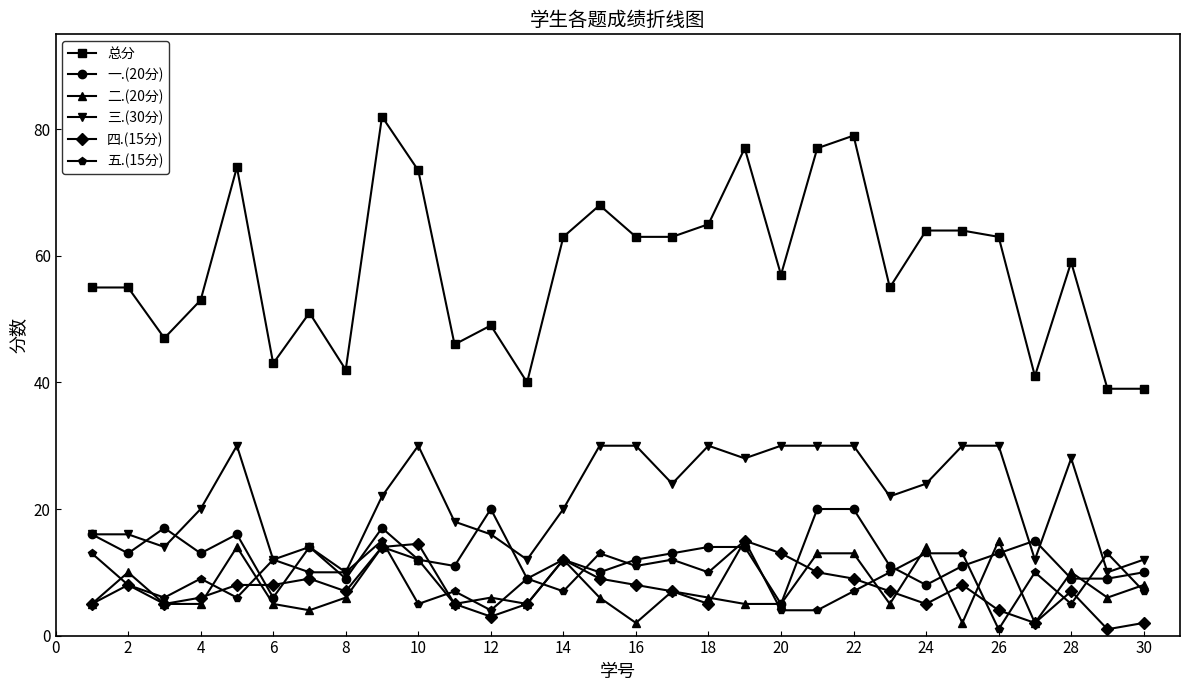

What is the maximum value for 三.(30分)?

30.0